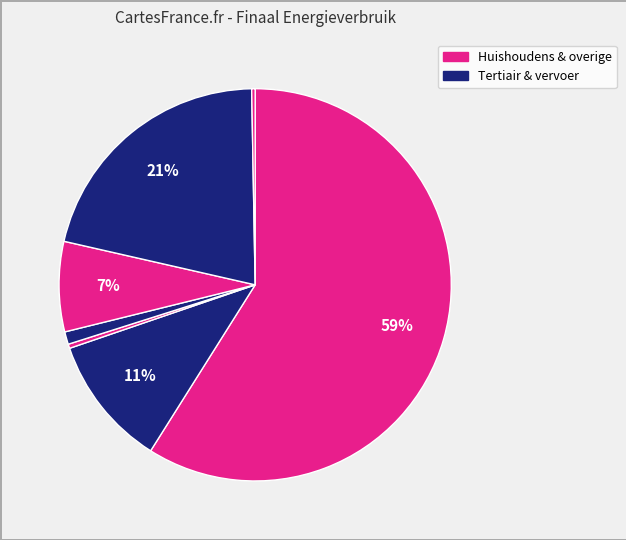

How many segments does this pie chart have?

7